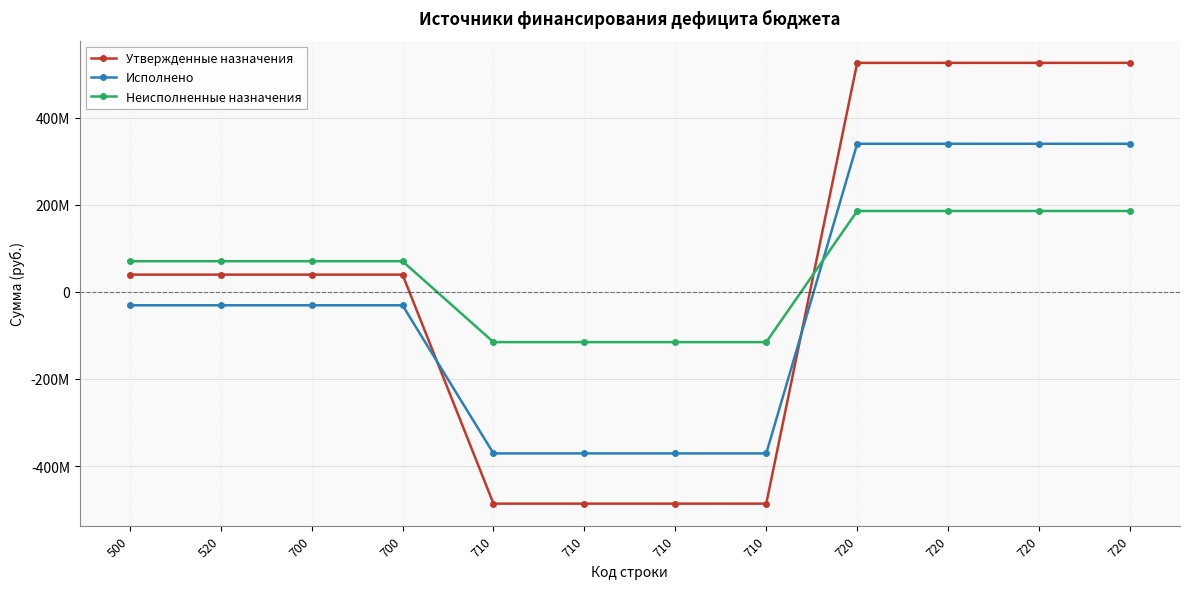

What is the sum of all Утвержденные назначения values?

316800000.0